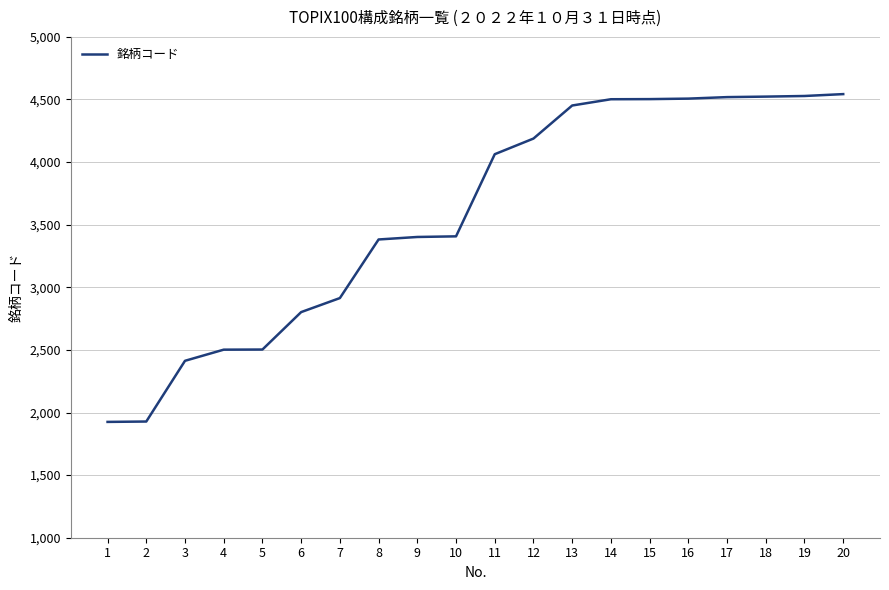

What is the difference between the maximum and minimum values?

2618